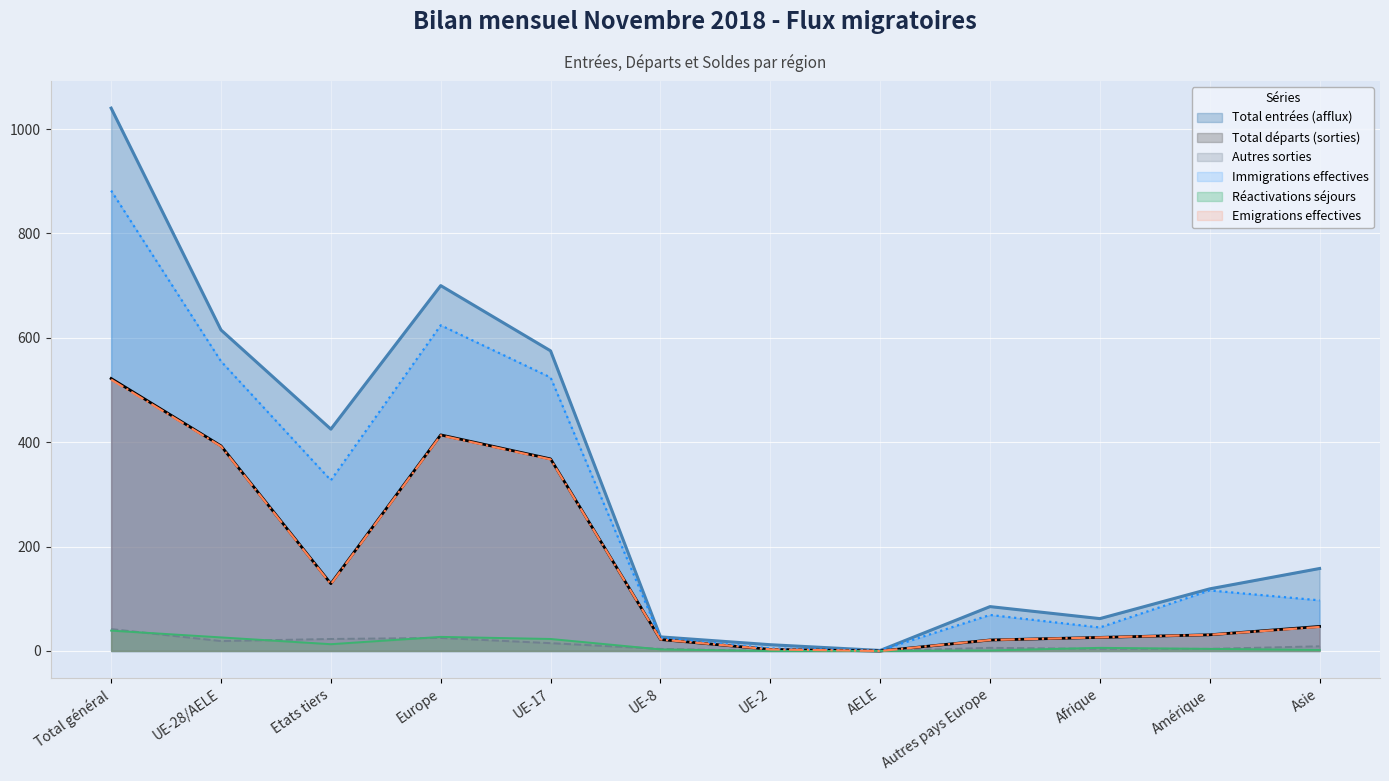

Is the value of Immigrations effectives at Asie greater than the value of Total entrées (afflux) at UE-2?

Yes